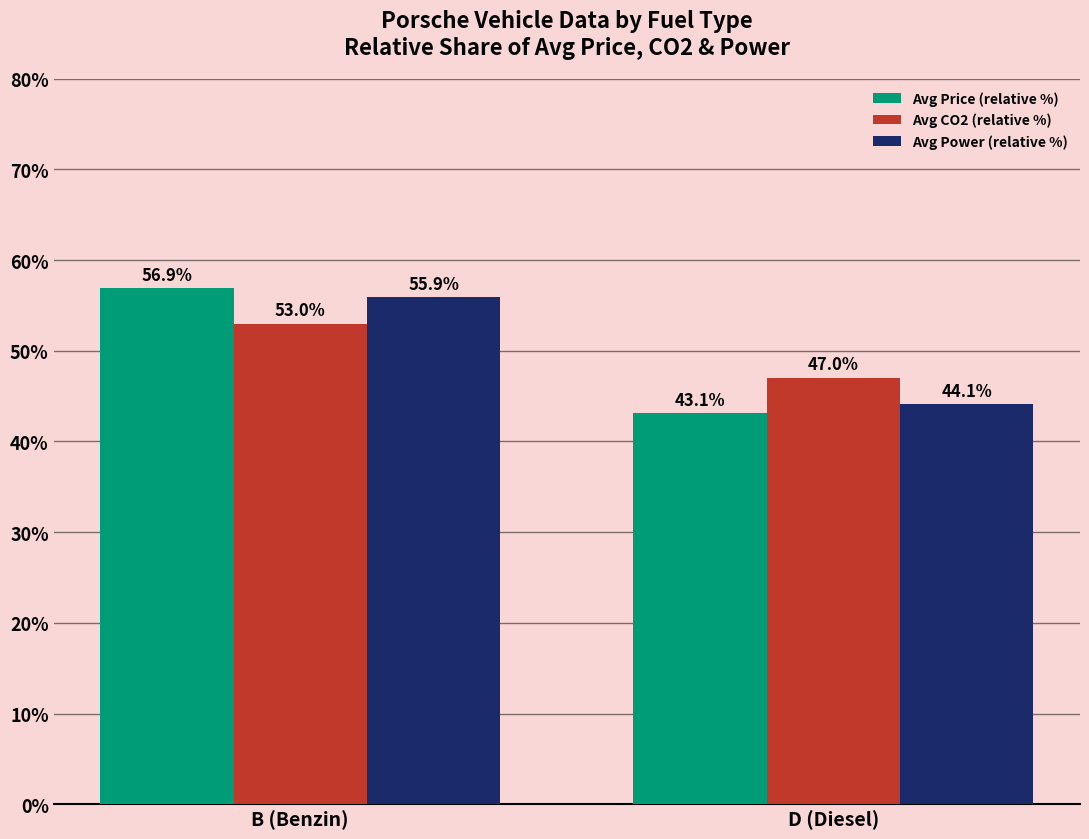

What is the spread (max minus min) of values at D (Diesel)?

3.9